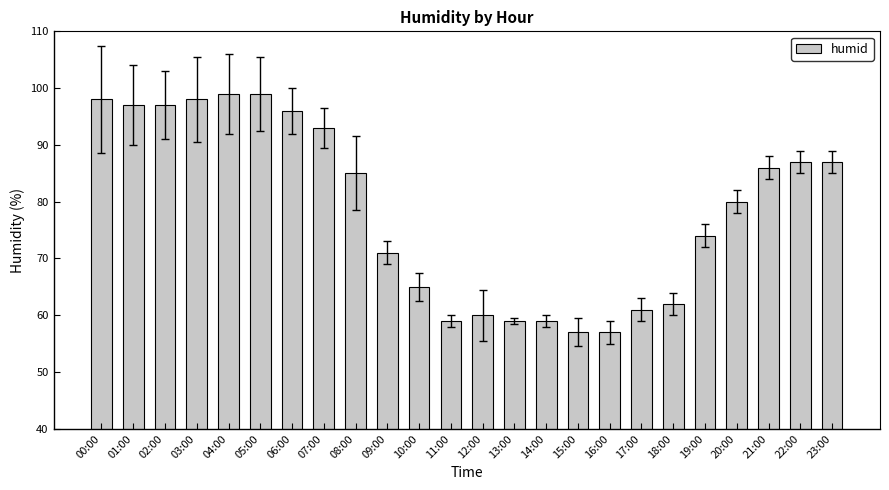

What is the minimum value shown in the chart?

57